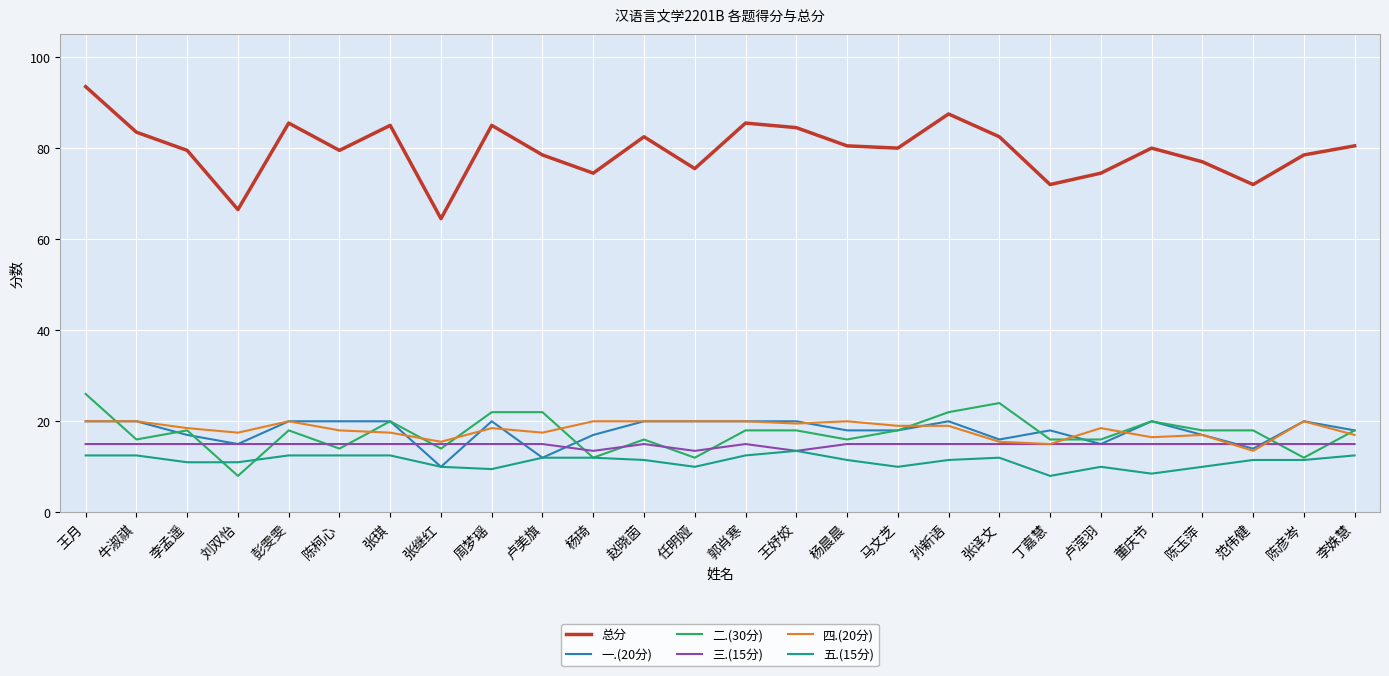

Is the value of 一.(20分) at 王月 greater than the value of 三.(15分) at 杨晨晨?

Yes